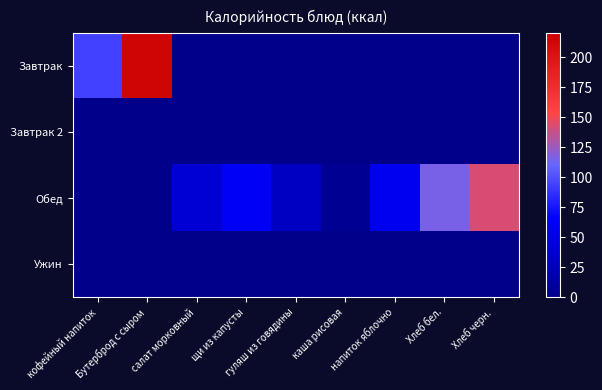

Reading right to left, what are all the values shown in this chart?

Завтрак: Хлеб черн.=0.0	Хлеб бел.=0.0	напиток яблочно=0.0	каша рисовая=0.0	гуляш из говядины=0.0	щи из капусты=0.0	салат морковный=0.0	Бутерброд с сыром=215.4	кофейный напиток=94.0
Завтрак 2: Хлеб черн.=0.0	Хлеб бел.=0.0	напиток яблочно=0.0	каша рисовая=0.0	гуляш из говядины=0.0	щи из капусты=0.0	салат морковный=0.0	Бутерброд с сыром=0.0	кофейный напиток=0.0
Обед: Хлеб черн.=142.9	Хлеб бел.=116.0	напиток яблочно=56.9	каша рисовая=4.8	гуляш из говядины=29.2	щи из капусты=61.4	салат морковный=39.0	Бутерброд с сыром=0.0	кофейный напиток=0.0
Ужин: Хлеб черн.=0.0	Хлеб бел.=0.0	напиток яблочно=0.0	каша рисовая=0.0	гуляш из говядины=0.0	щи из капусты=0.0	салат морковный=0.0	Бутерброд с сыром=0.0	кофейный напиток=0.0